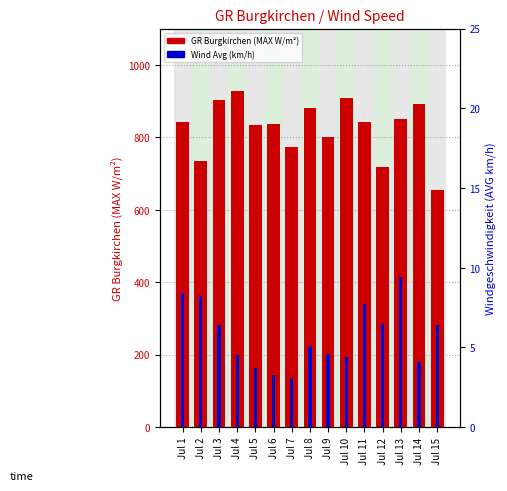

How many bars are there in each group?

2